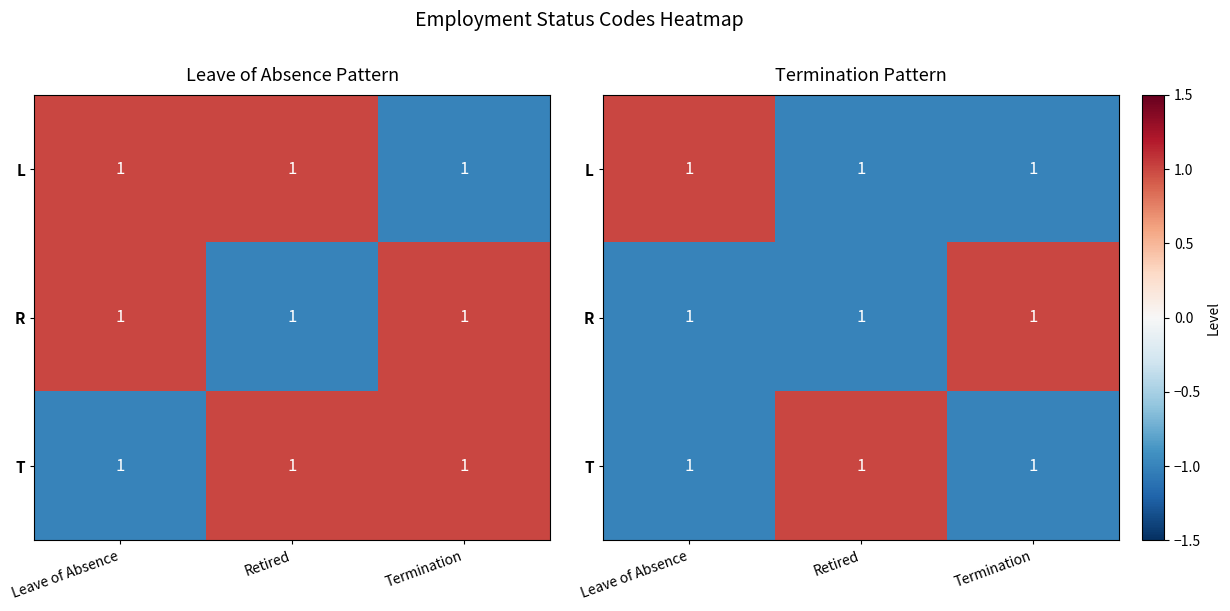

How many positive values does the L series have?

1